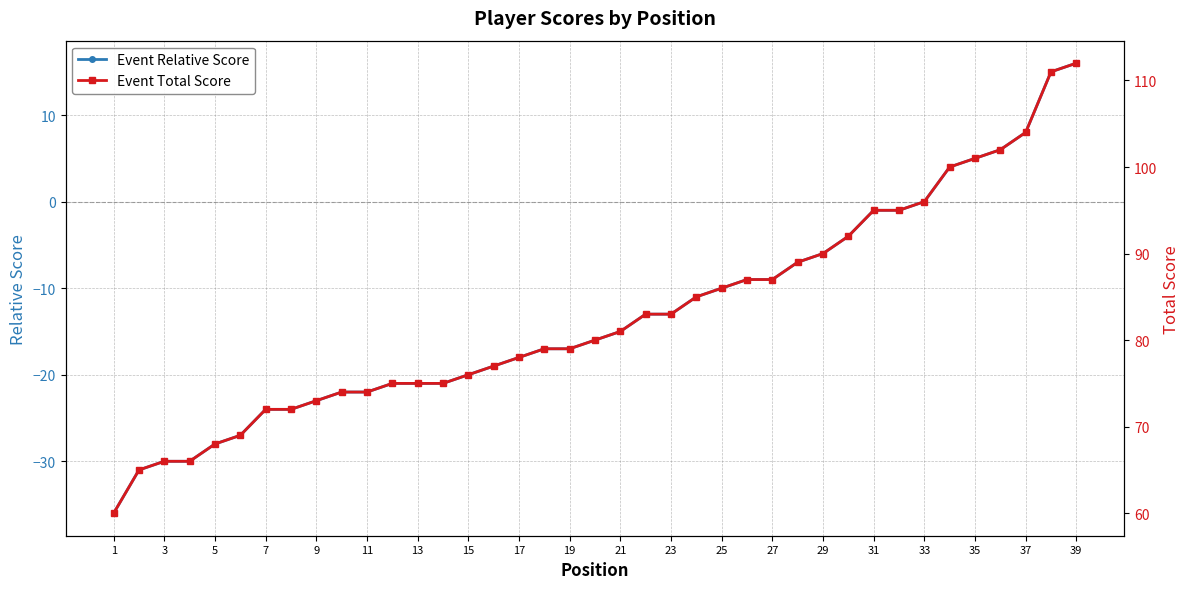

What are all the series names shown in the legend?

Event Relative Score, Event Total Score